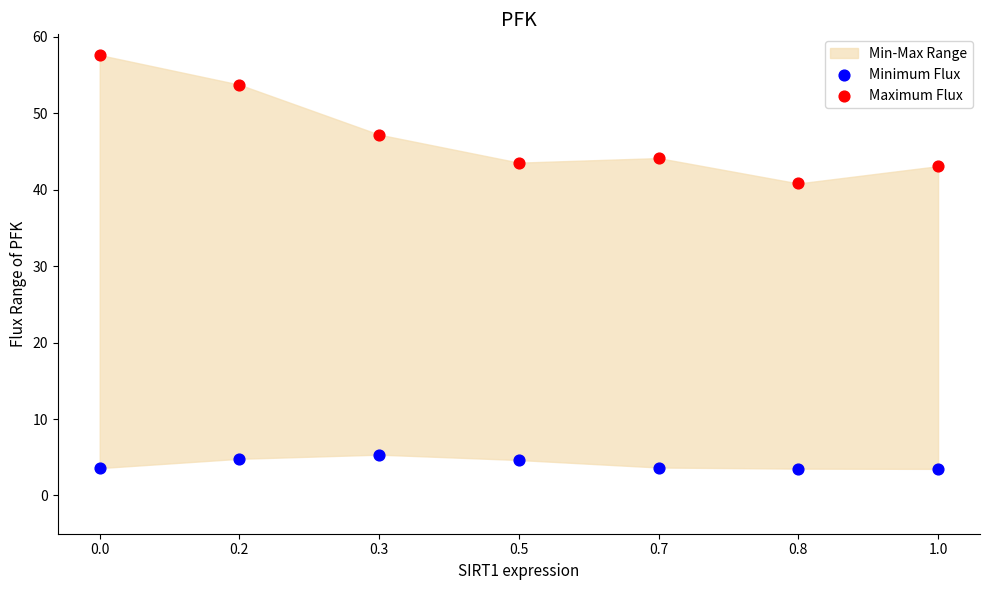

Across all data points, what is the range of Y values (max minus min)?

54.1